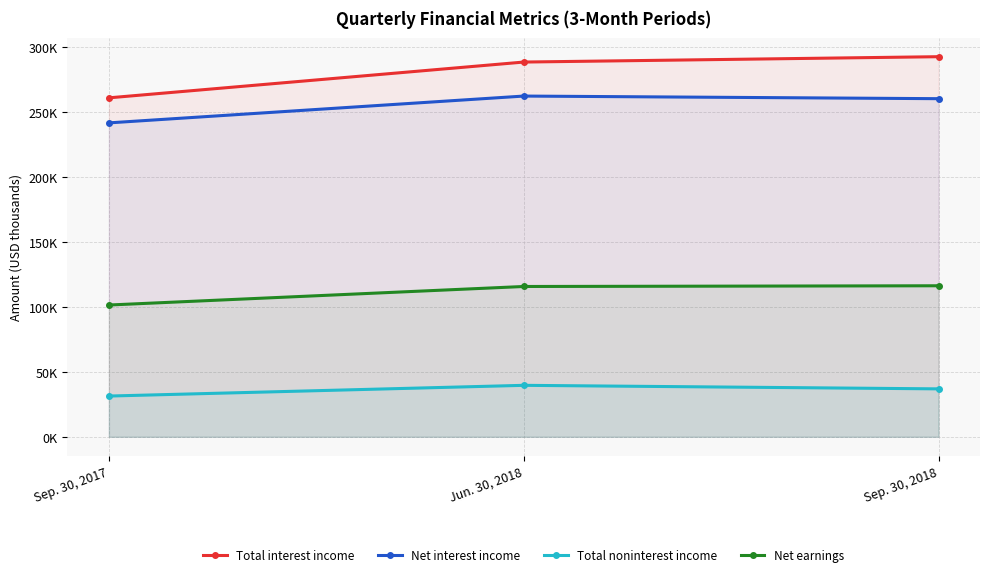

What is the difference between the second highest and minimum values in the Total noninterest income series?

5530